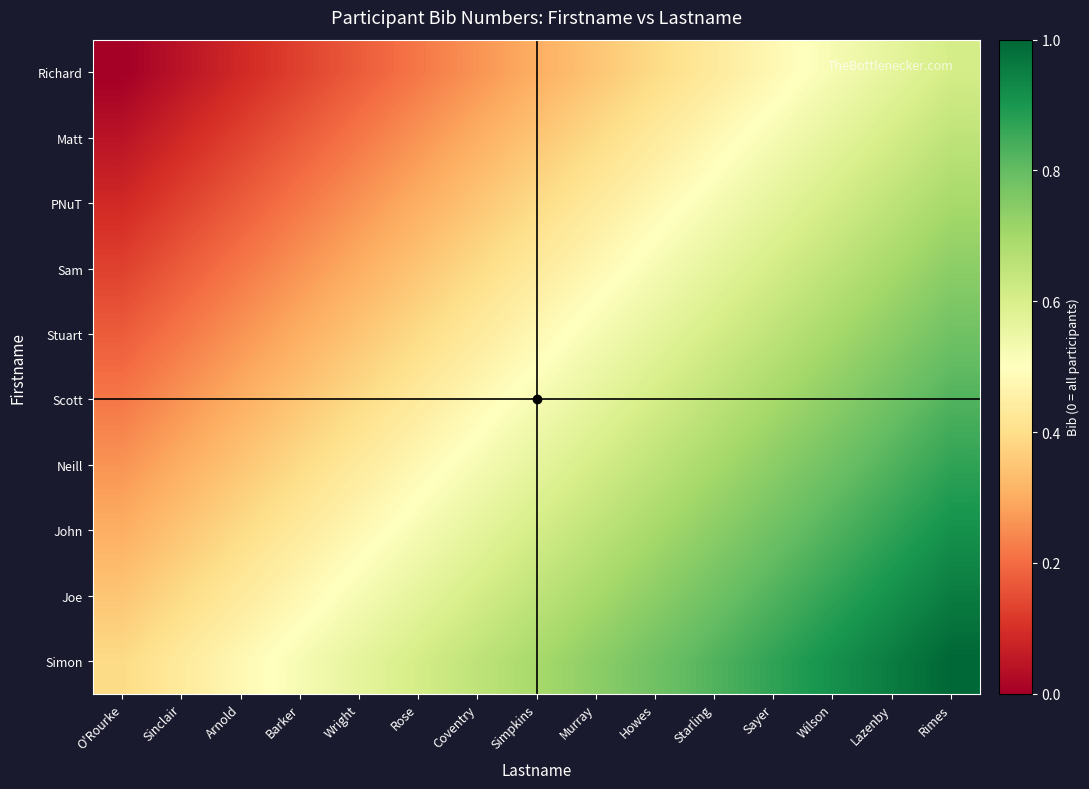

What is the maximum value shown in the chart?

1.0